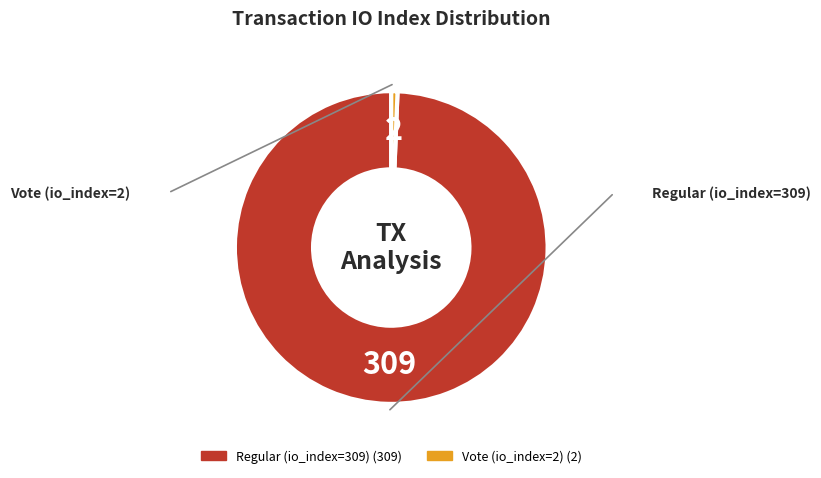

Which slice is the largest?

Regular (io_index=309)